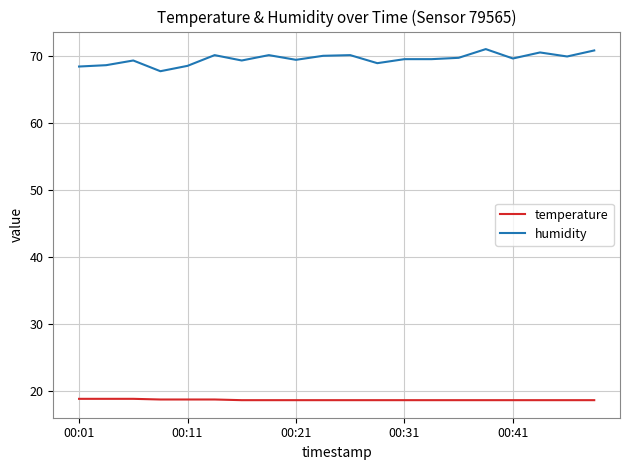

Rank the series by their average value, from highest to lowest.

humidity, temperature